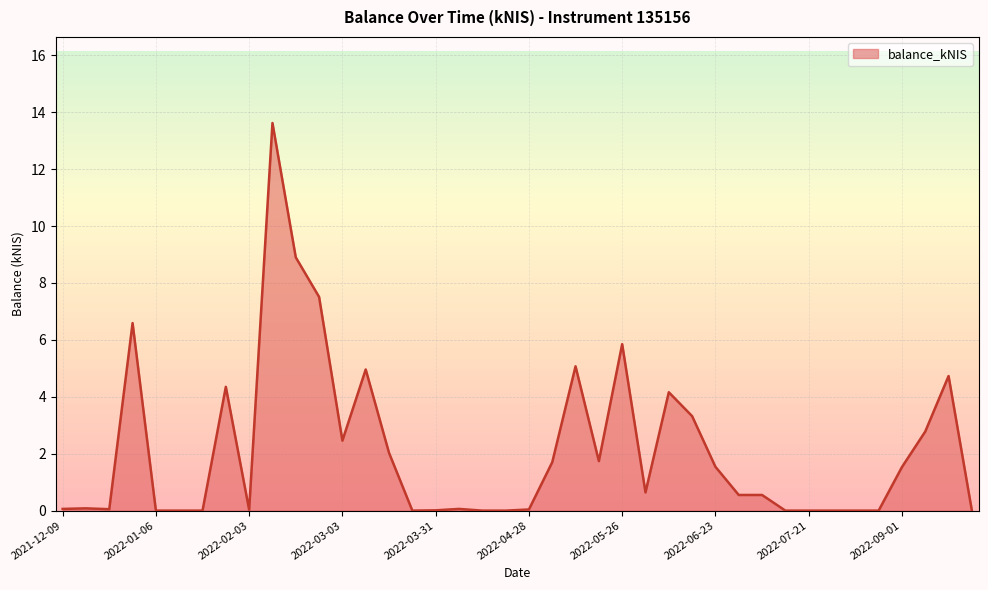

How many lines are shown in the chart?

1